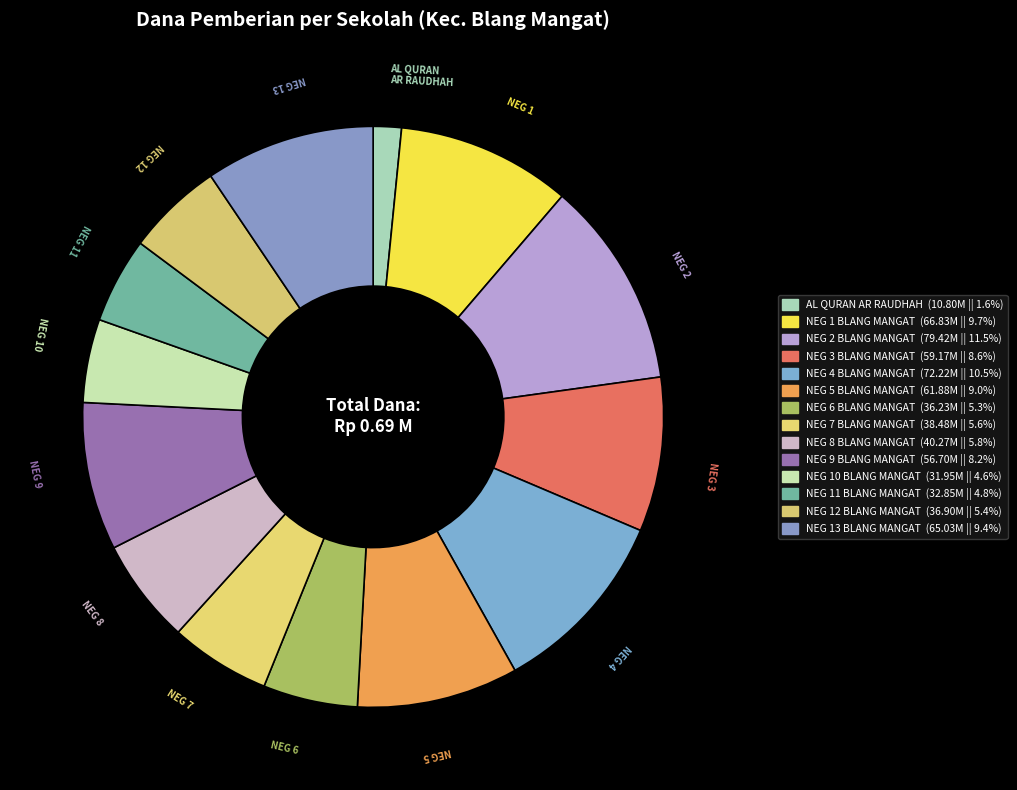

How many segments does this pie chart have?

14